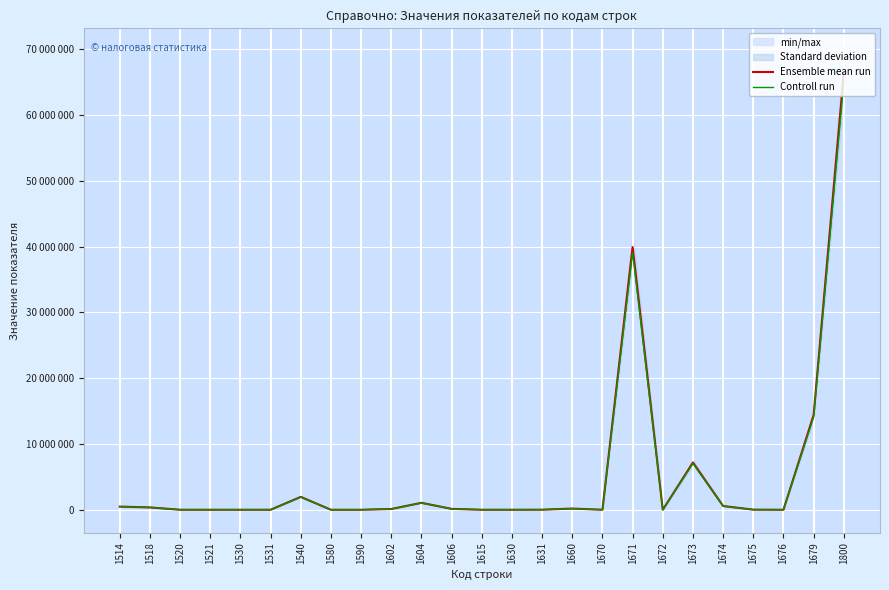

Reading left to right, transcribe all the data shown in this chart.

Ensemble mean run: 478353.0	355564.0	955.0	30.0	931.0	27.0	1958791.0	0.0	0.0	115302.0	1054777.0	135238.0	1299.0	930.0	9459.0	181412.0	1281.0	39931176.0	0.0	7182065.0	566743.0	16605.0	589.0	14383030.0	66374557.0
Controll run: 468785.9	348452.7	935.9	29.4	912.4	26.5	1919615.2	0.0	0.0	112996.0	1033681.5	132533.2	1273.0	911.4	9269.8	177783.8	1255.4	39132552.5	0.0	7038423.7	555408.1	16272.9	577.2	14095369.4	65047065.9